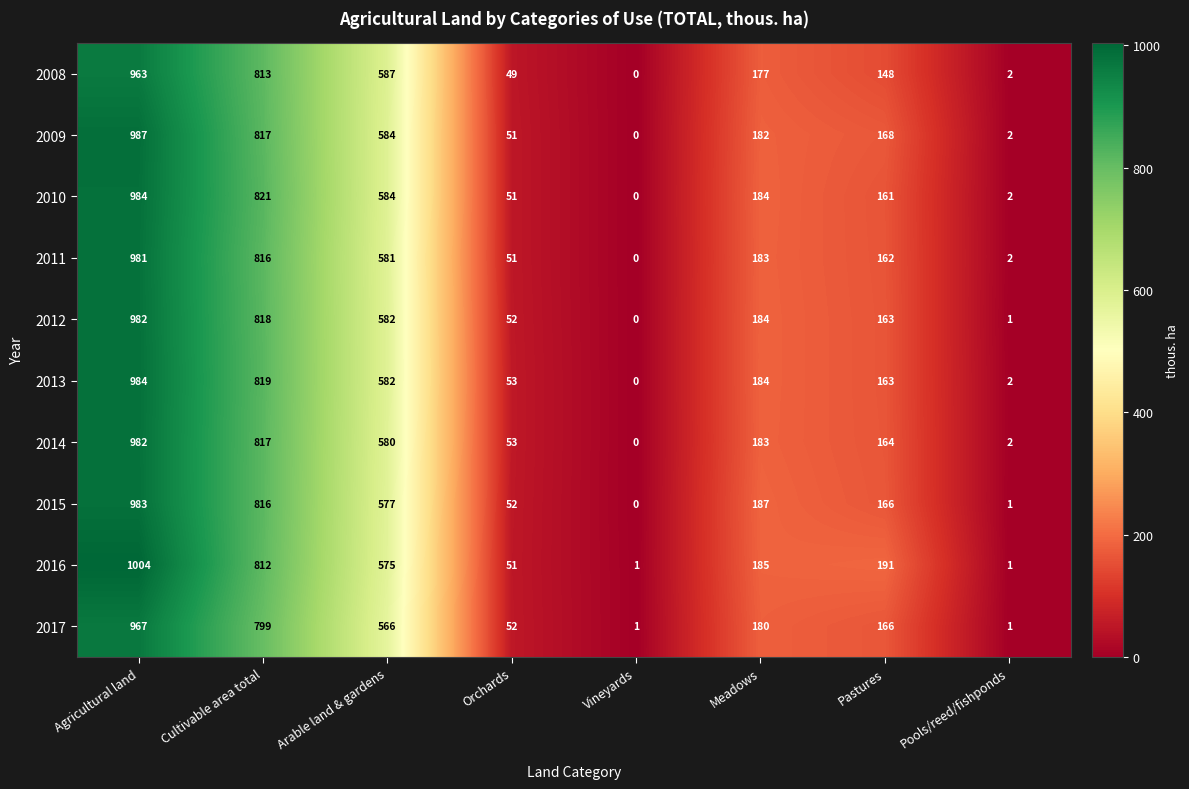

At which label is 2013 closest to 492?

Arable land & gardens